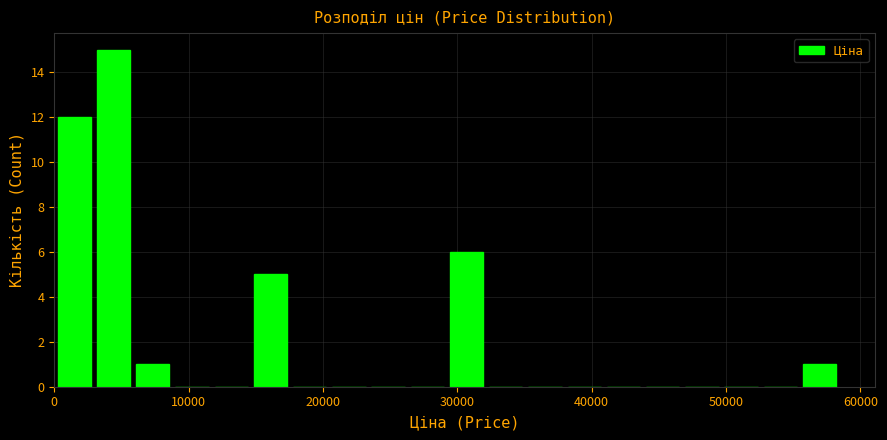

Around what value on the x-axis is the tallest bar? Give the approximate position of its centre, as read against the axis.

4000